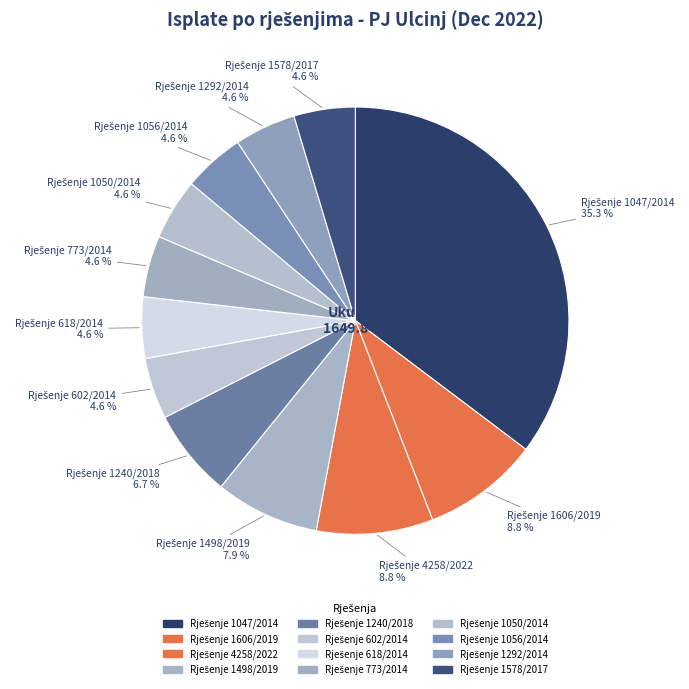

How many slices are in this pie chart?

12